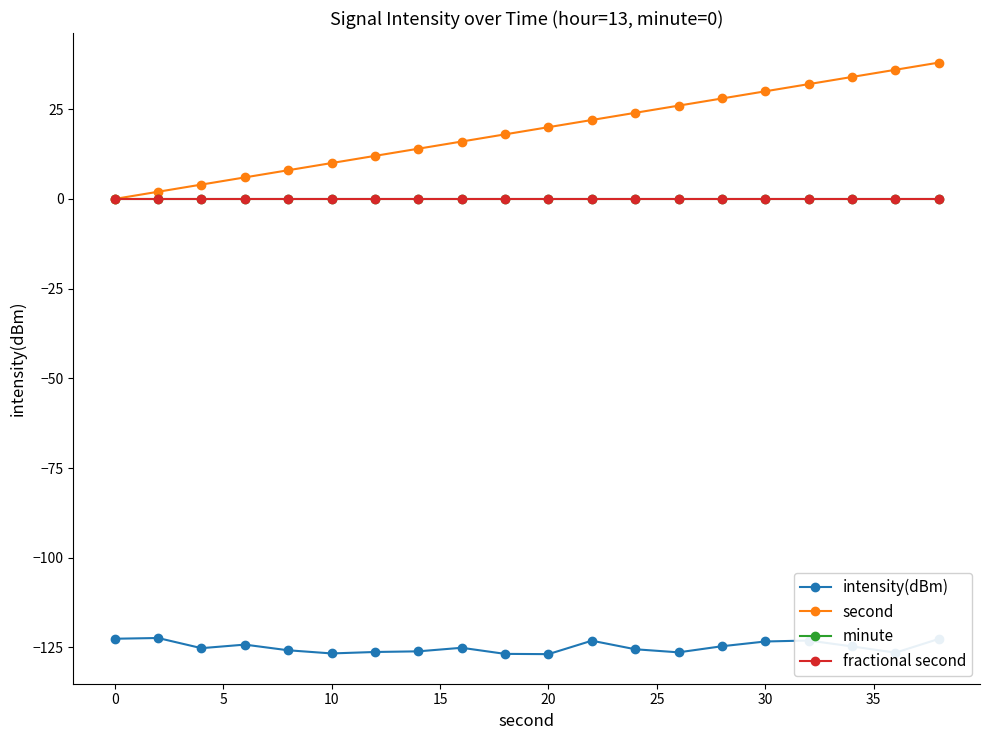

Reading left to right, list all the values displayed in this chart.

intensity(dBm): -122.6	-122.4	-125.2	-124.2	-125.8	-126.7	-126.3	-126.1	-125.1	-126.8	-126.9	-123.1	-125.5	-126.4	-124.7	-123.4	-123.1	-124.7	-126.5	-122.6
second: 0.0	2.0	4.0	6.0	8.0	10.0	12.0	14.0	16.0	18.0	20.0	22.0	24.0	26.0	28.0	30.0	32.0	34.0	36.0	38.0
minute: 0.0	0.0	0.0	0.0	0.0	0.0	0.0	0.0	0.0	0.0	0.0	0.0	0.0	0.0	0.0	0.0	0.0	0.0	0.0	0.0
fractional second: 0.0	0.0	0.0	0.0	0.0	0.0	0.0	0.0	0.0	0.0	0.0	0.0	0.0	0.0	0.0	0.0	0.0	0.0	0.0	0.0